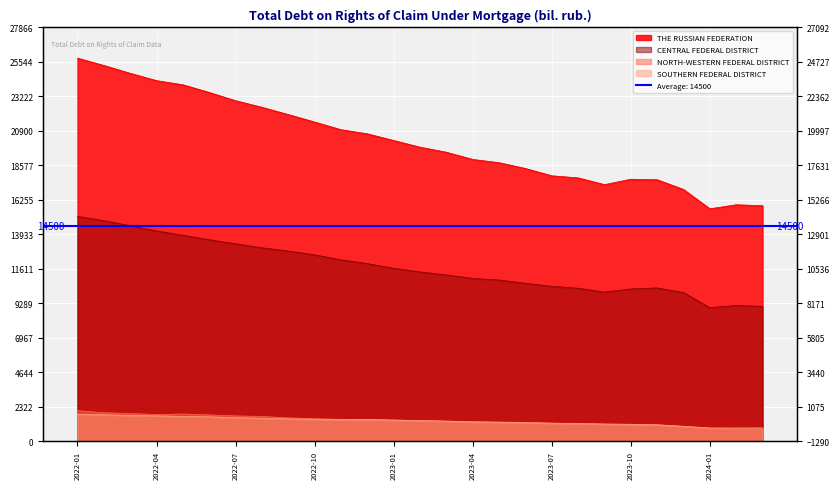

What is the highest value of the NORTH-WESTERN FEDERAL DISTRICT series?

2047